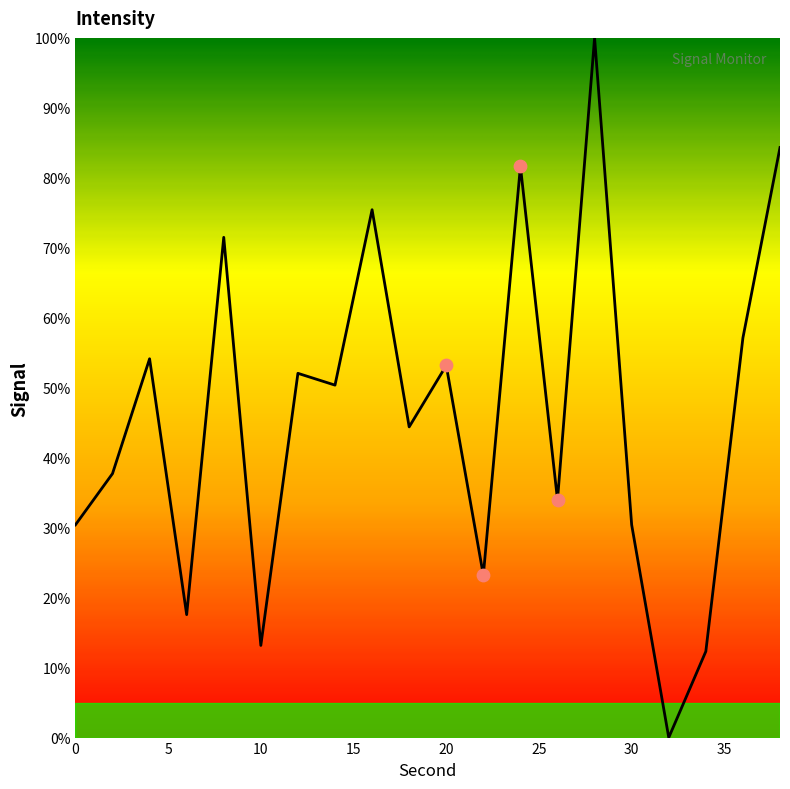

What is the maximum value shown in the chart?

100.0